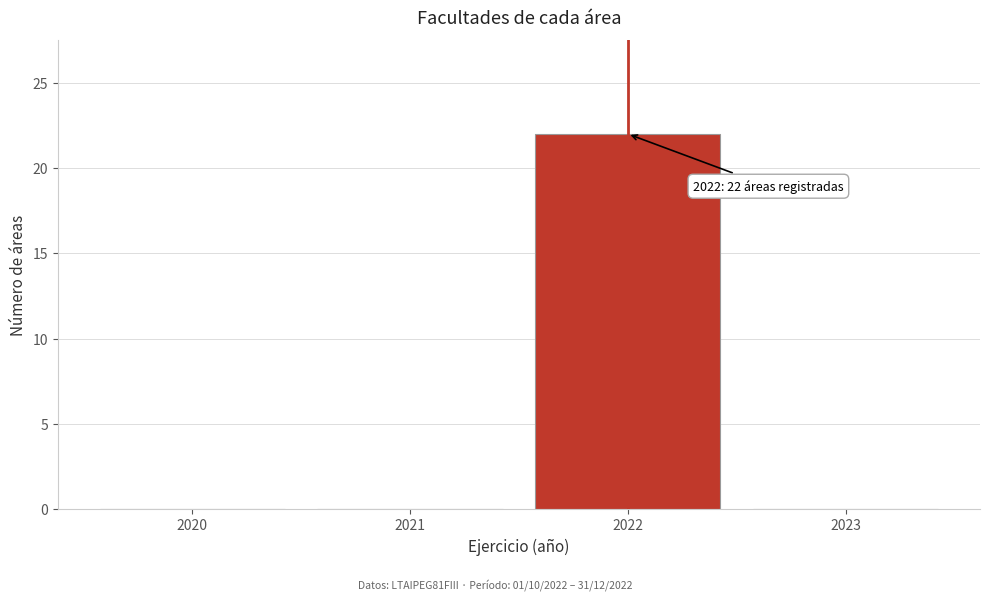

Over which range of the x-axis is the bar tallest?

2021.5 to 2022.5